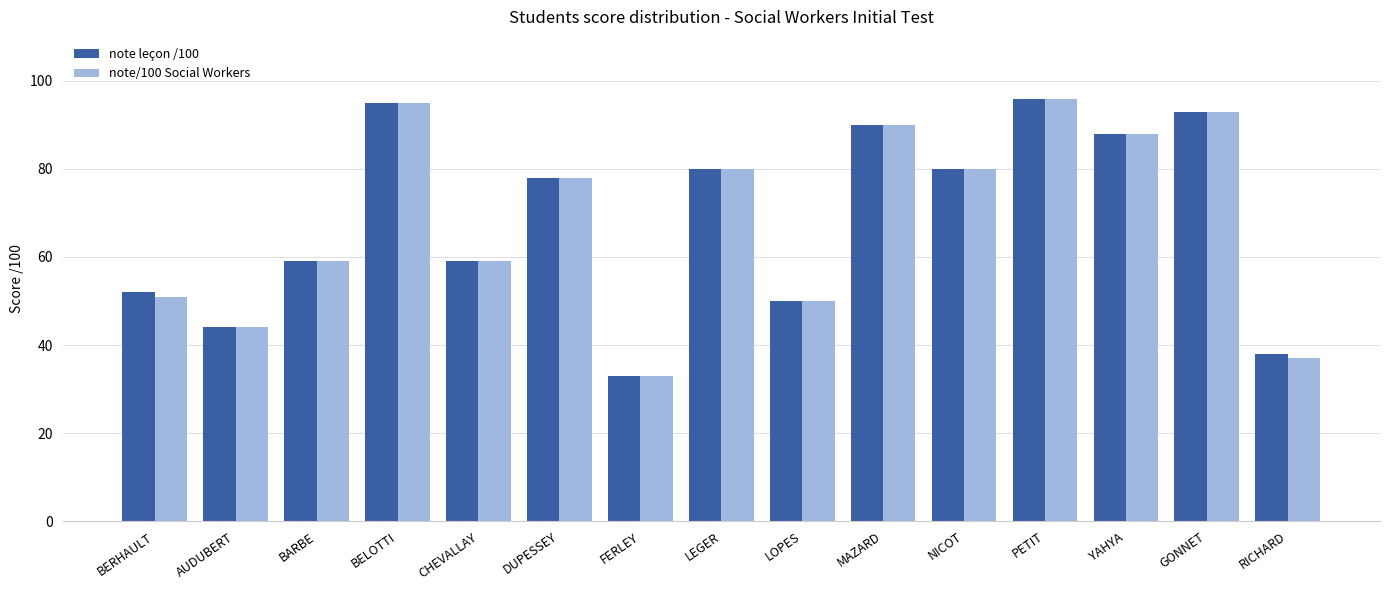

What is the total value across all series at CHEVALLAY?

118